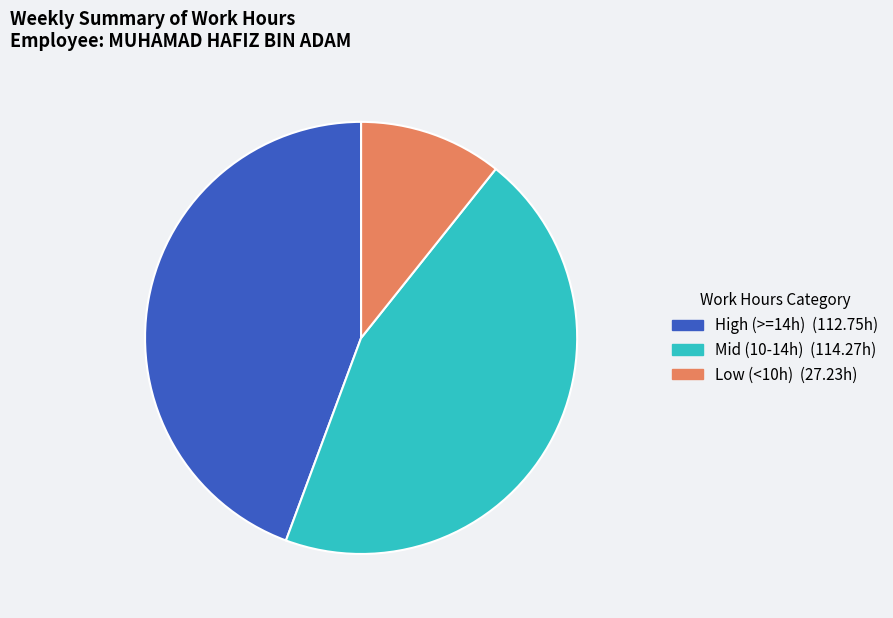

Is there a majority slice in this chart?

No